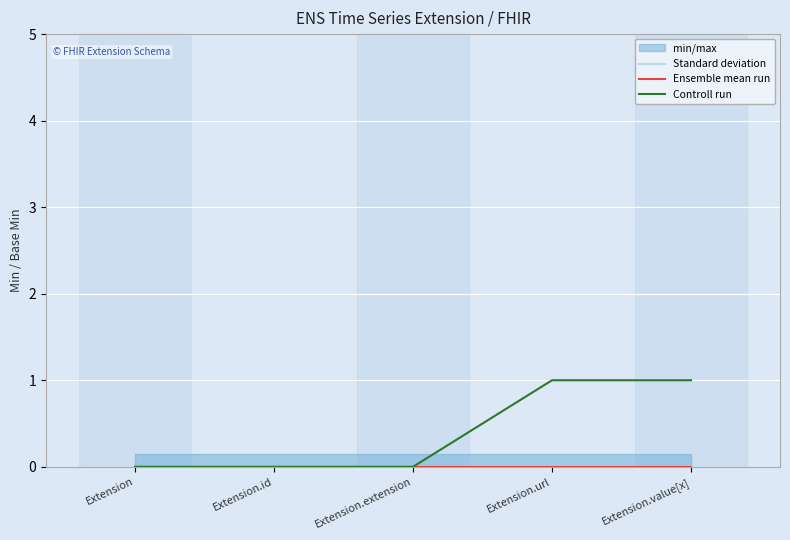

True or false: Standard deviation has a value of 0 at Extension.url.

True